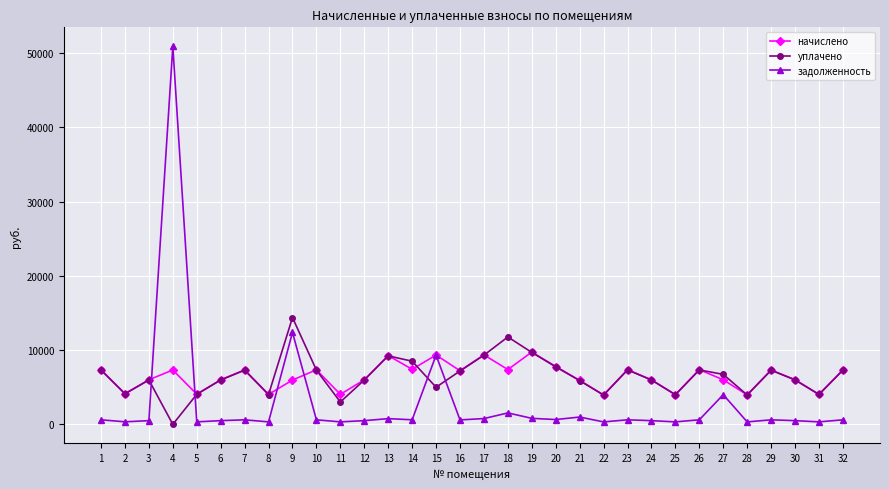

True or false: уплачено has a value of 18269.8 at 18.

False